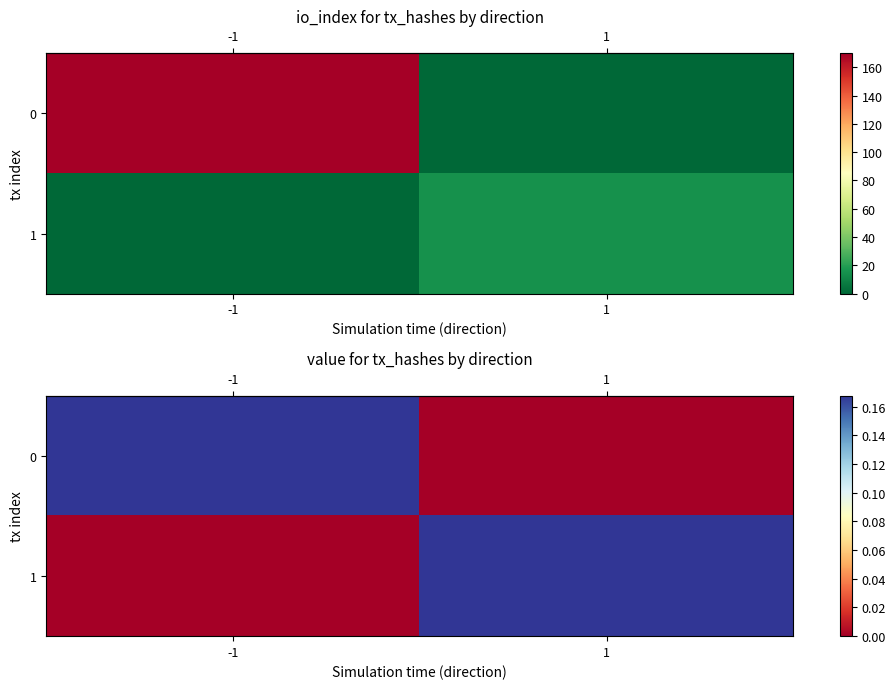

What is the total value across all series at 1?

0.2